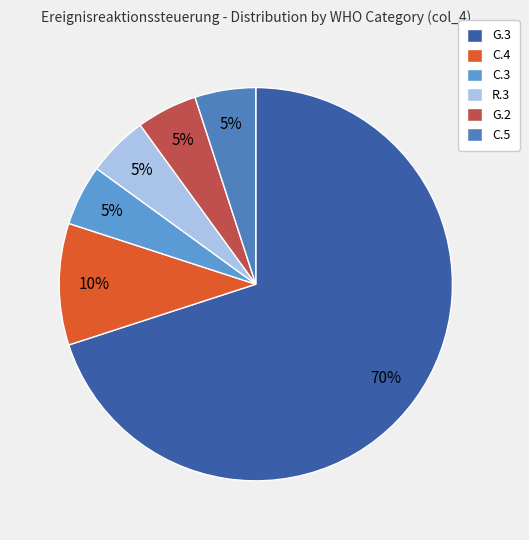

True or false: G.3 accounts for 70% of the total.

True